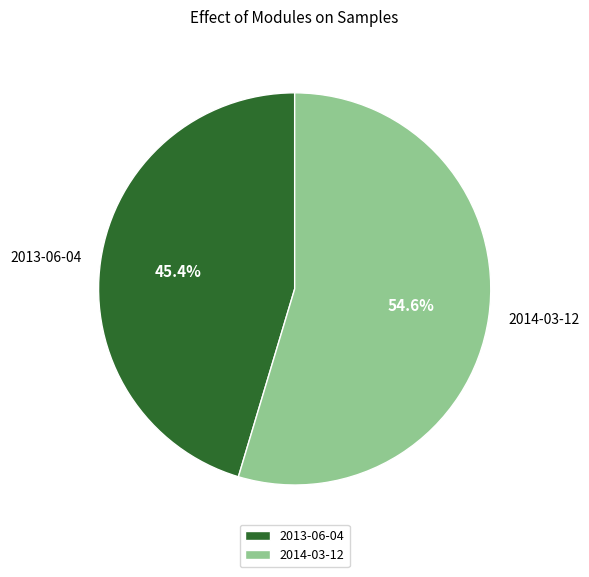

Is it true that 2014-03-12 is 69% of the pie?

False